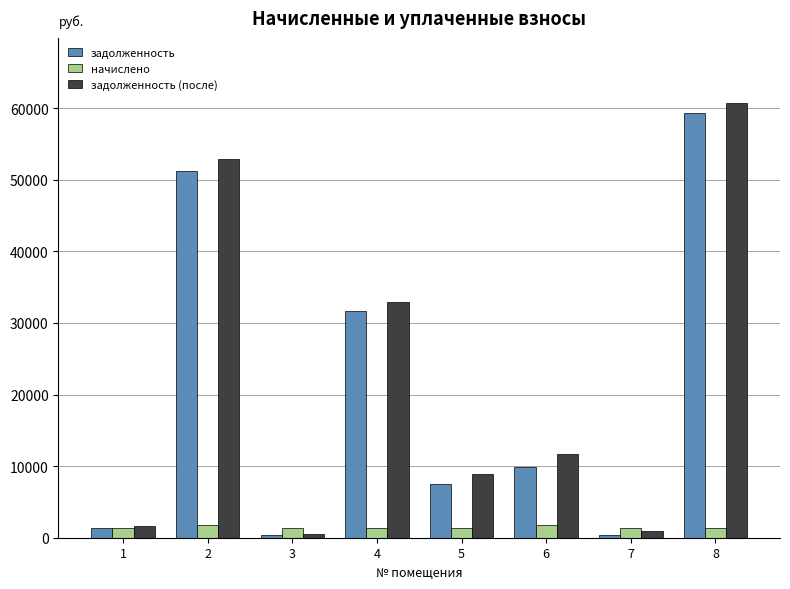

What is the total value across all series at 5?

17796.7